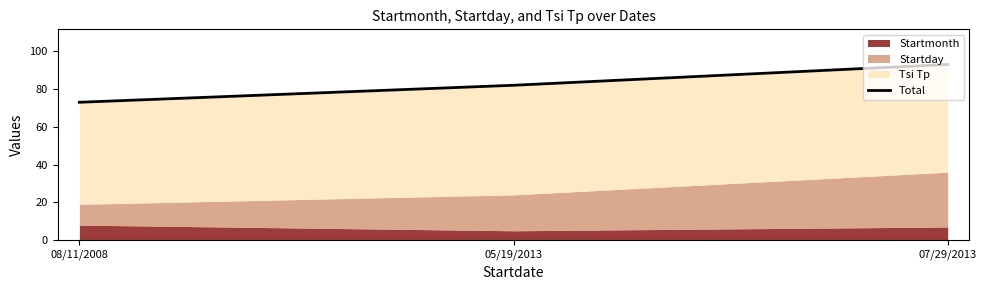

Reading left to right, transcribe all the data shown in this chart.

08/11/2008=73	05/19/2013=82	07/29/2013=93